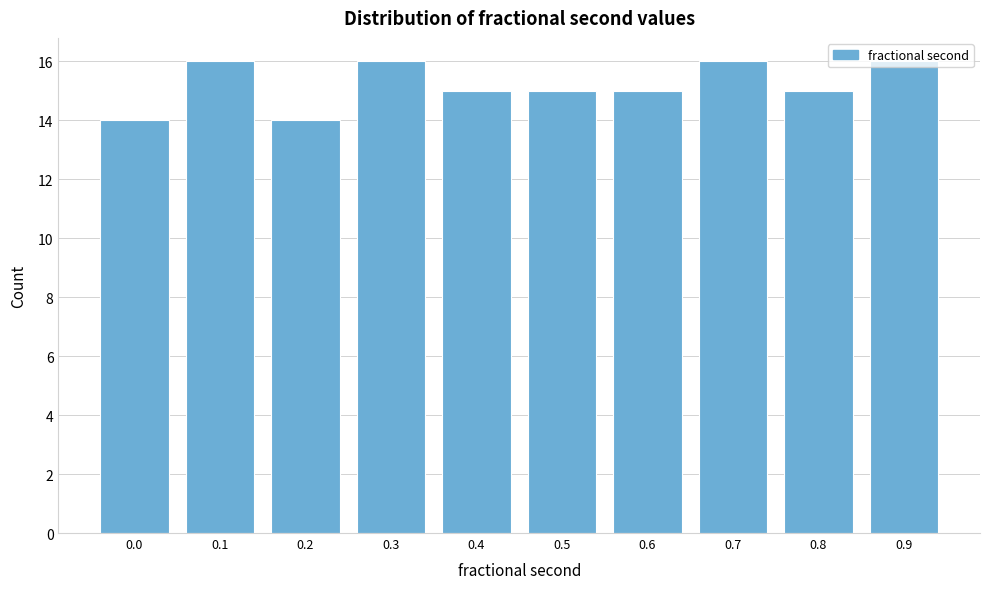

What is the minimum value shown in the chart?

14